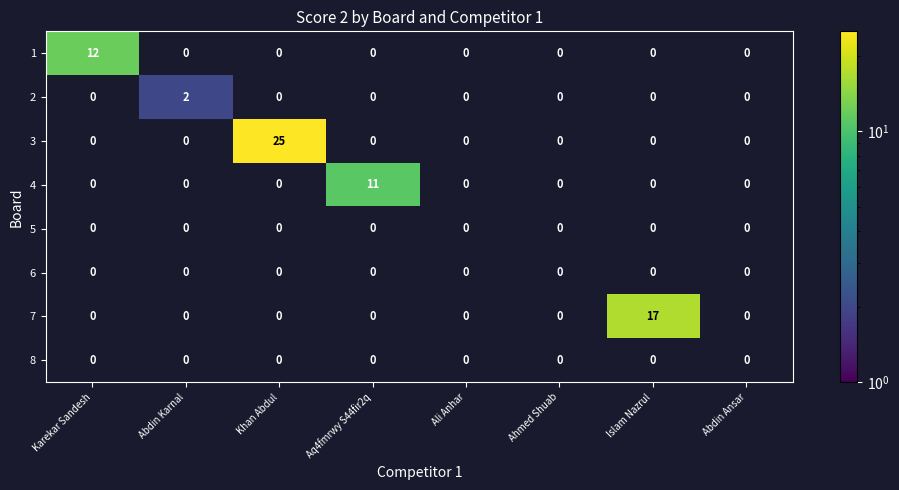

Which series has the largest range (max minus min)?

3